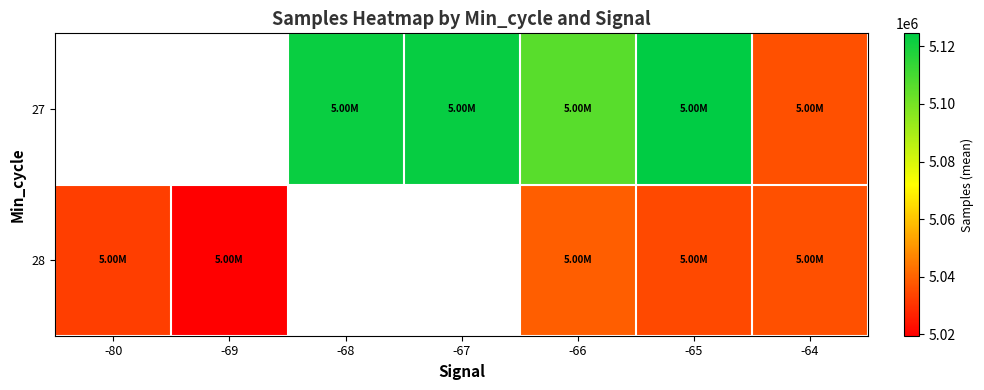

What is the minimum value for 28?

5019425.0